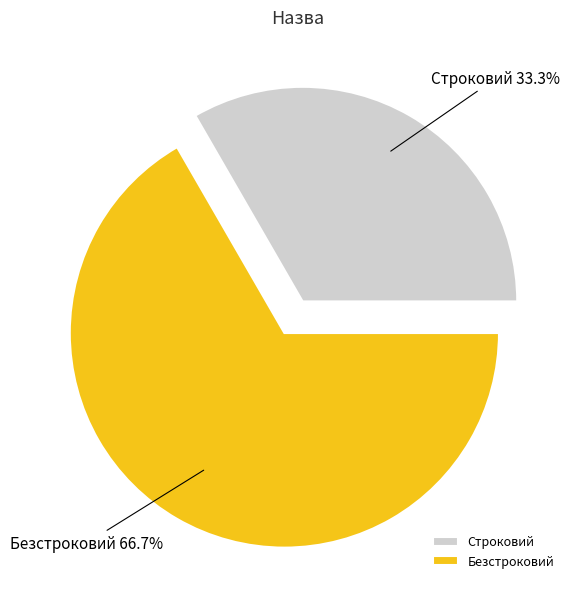

Rank the categories by value from lowest to highest.

Строковий, Безстроковий